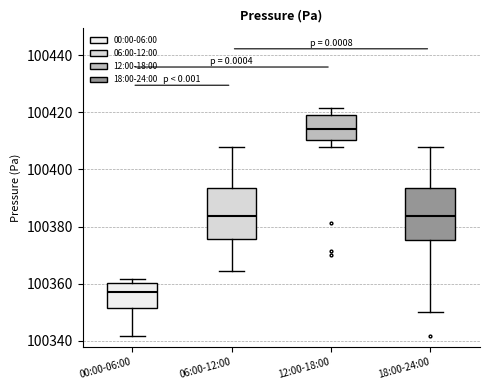

Reading left to right, transcribe this box plot: for each box, give where its median line is, the range the box spans, and where its two whiskers end, as read against the y-axis. The values are not printed on the chart, so give them approximately, as read against the axis.

00:00-06:00: median 100358, box 100352 to 100360, whiskers 100342 to 100362
06:00-12:00: median 100384, box 100376 to 100394, whiskers 100364 to 100408
12:00-18:00: median 100414, box 100410 to 100420, whiskers 100408 to 100422
18:00-24:00: median 100384, box 100376 to 100394, whiskers 100350 to 100408